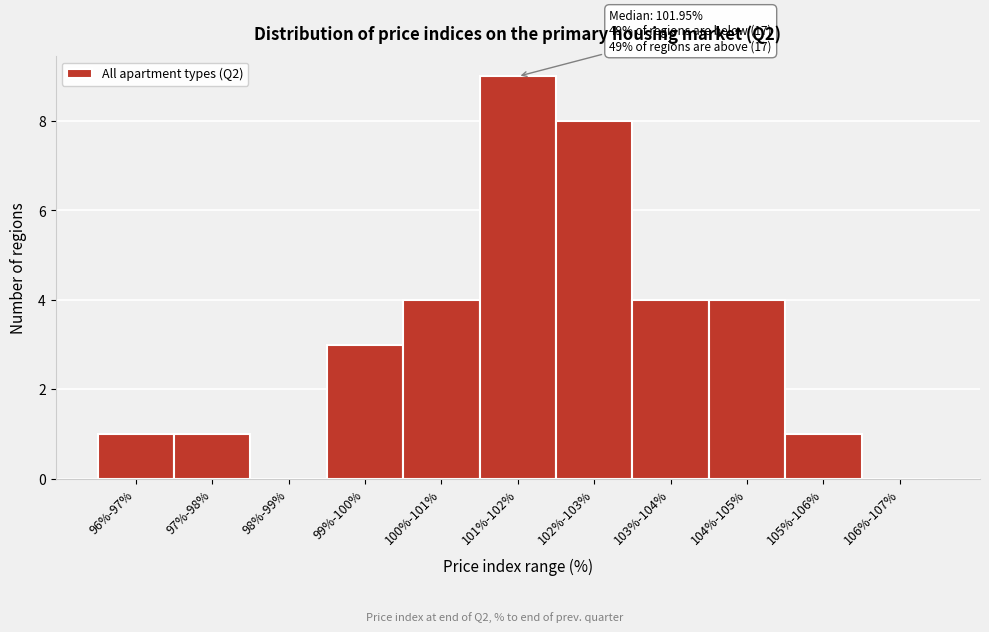

Reading left to right, list all the values displayed in this chart.

96%-97%=1	97%-98%=1	98%-99%=0	99%-100%=3	100%-101%=4	101%-102%=9	102%-103%=8	103%-104%=4	104%-105%=4	105%-106%=1	106%-107%=0